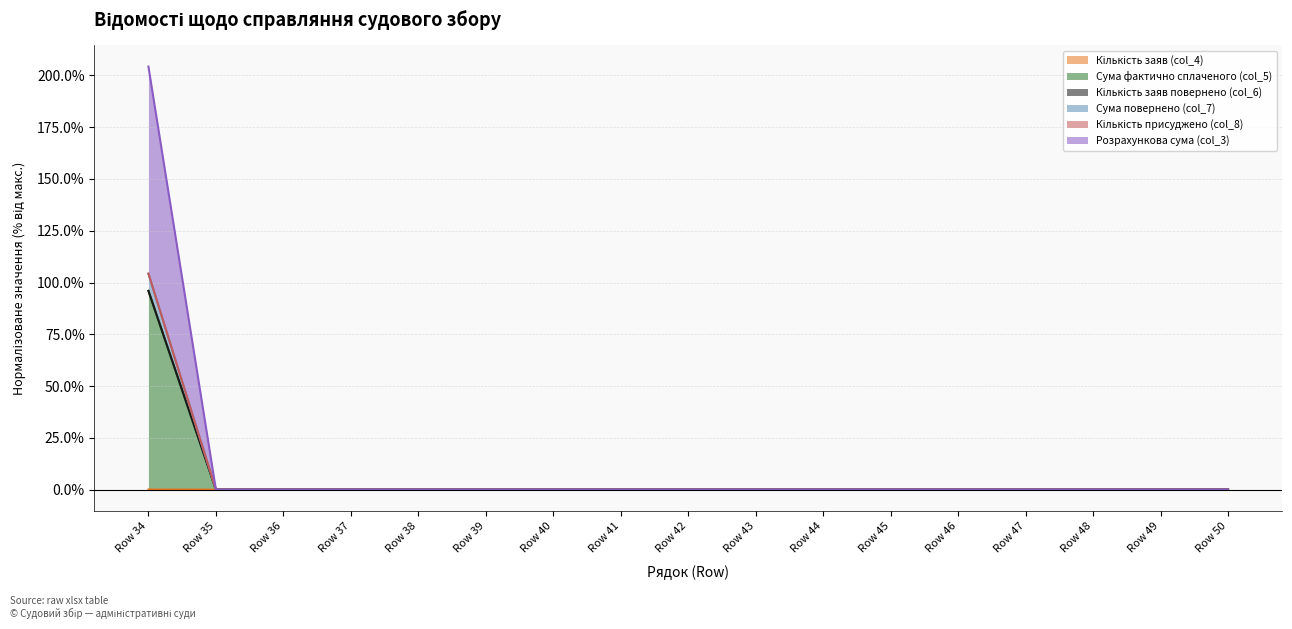

How many lines are shown in the chart?

6